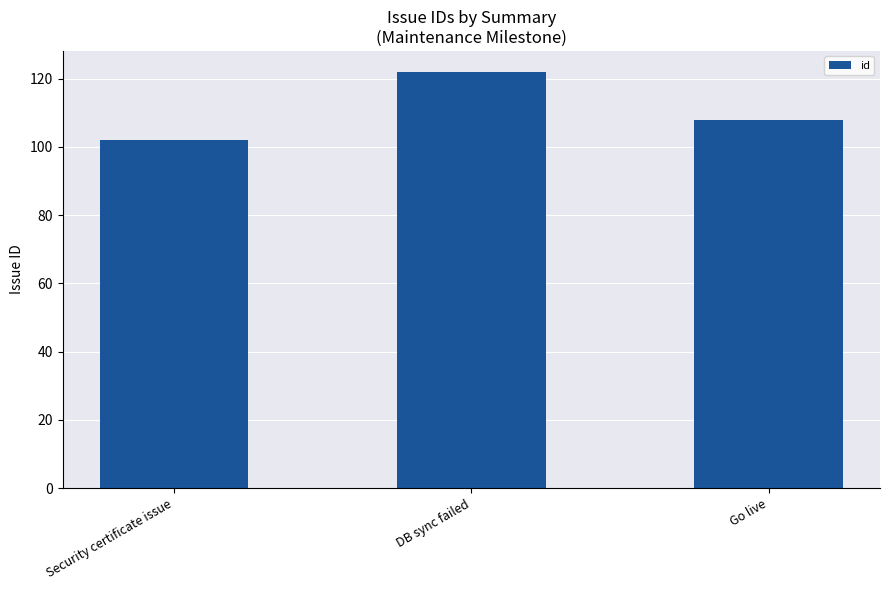

Rank the categories by value from highest to lowest.

DB sync failed, Go live, Security certificate issue